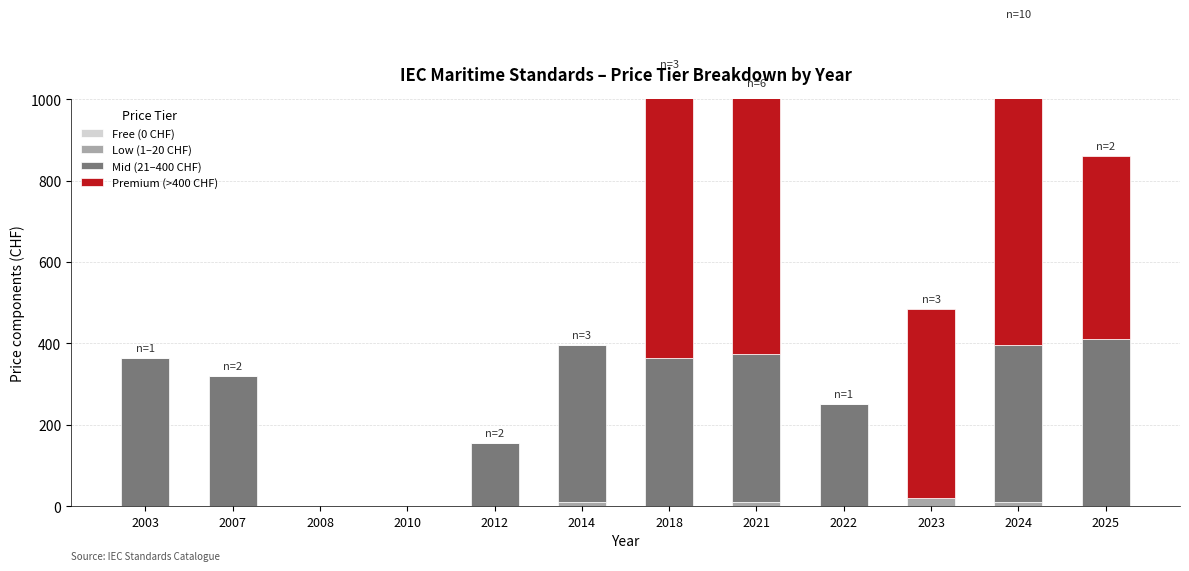

How many distinct data groups are displayed?

4